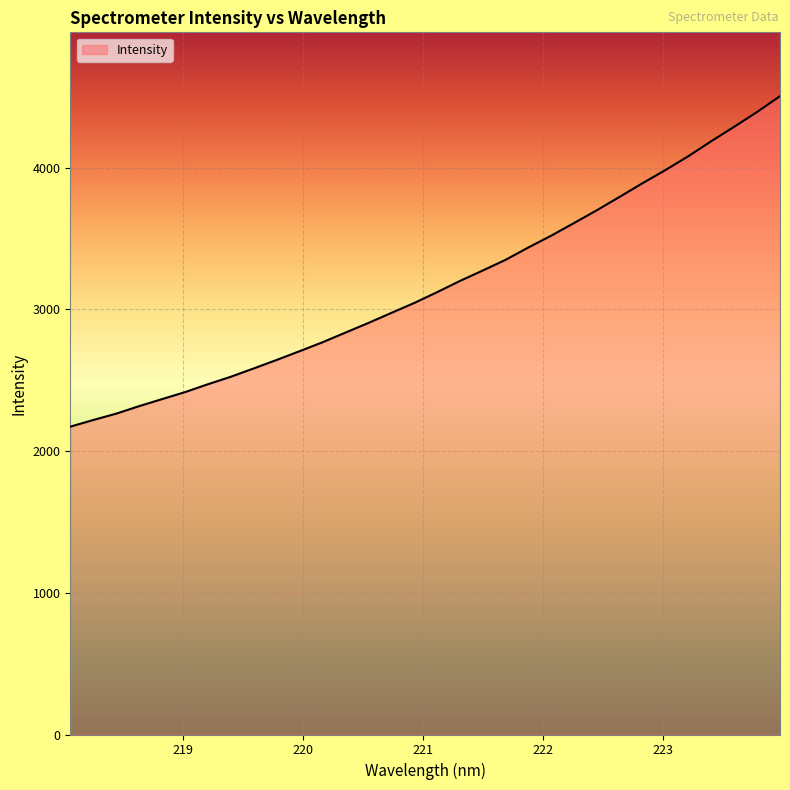

What is the difference between the maximum and minimum values?

2332.2